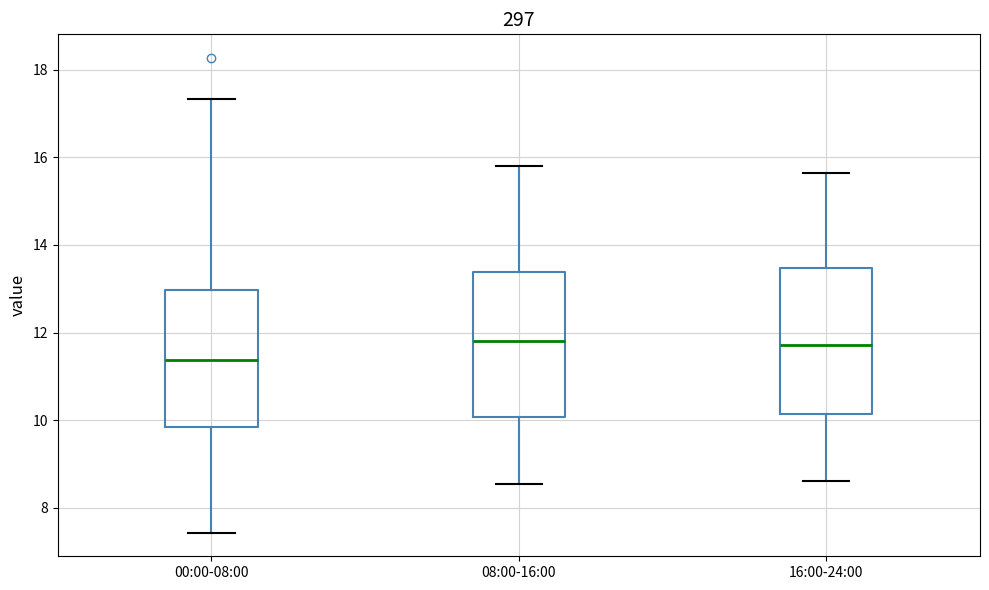

Reading left to right, transcribe this box plot: for each box, give where its median line is, the range the box spans, and where its two whiskers end, as read against the y-axis. The values are not printed on the chart, so give them approximately, as read against the axis.

00:00-08:00: median 11.4, box 9.8 to 13.0, whiskers 7.4 to 17.4
08:00-16:00: median 11.8, box 10.0 to 13.4, whiskers 8.6 to 15.8
16:00-24:00: median 11.8, box 10.2 to 13.4, whiskers 8.6 to 15.6